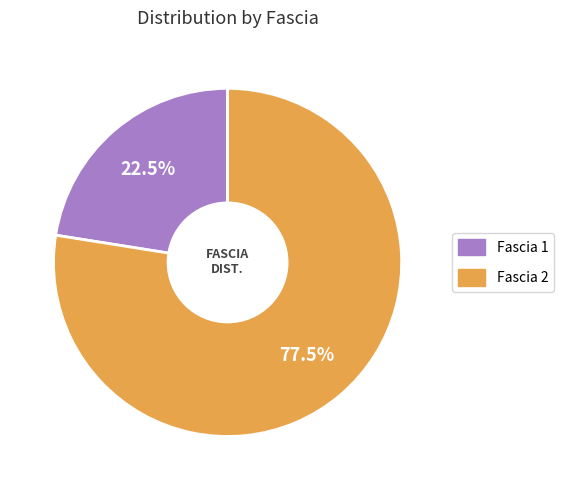

To the nearest percent, what is the difference between the largest and smallest slice percentages?

55%